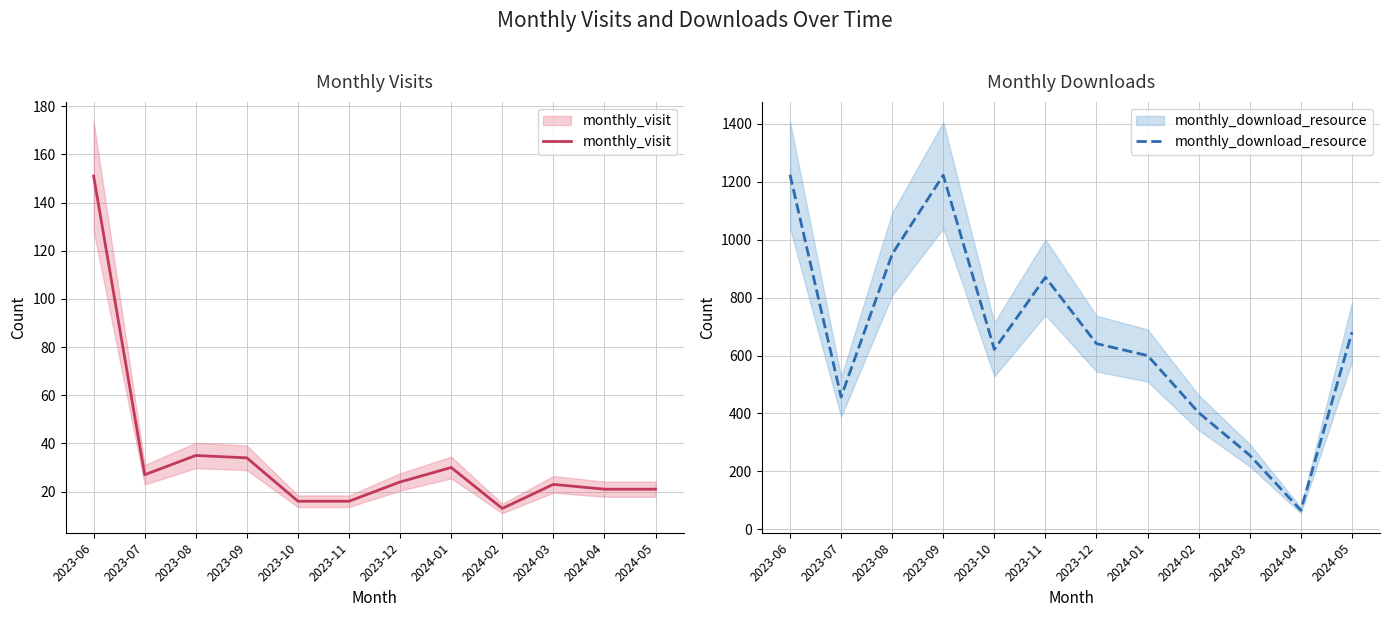

What are all the series names shown in the legend?

monthly_visit, monthly_download_resource